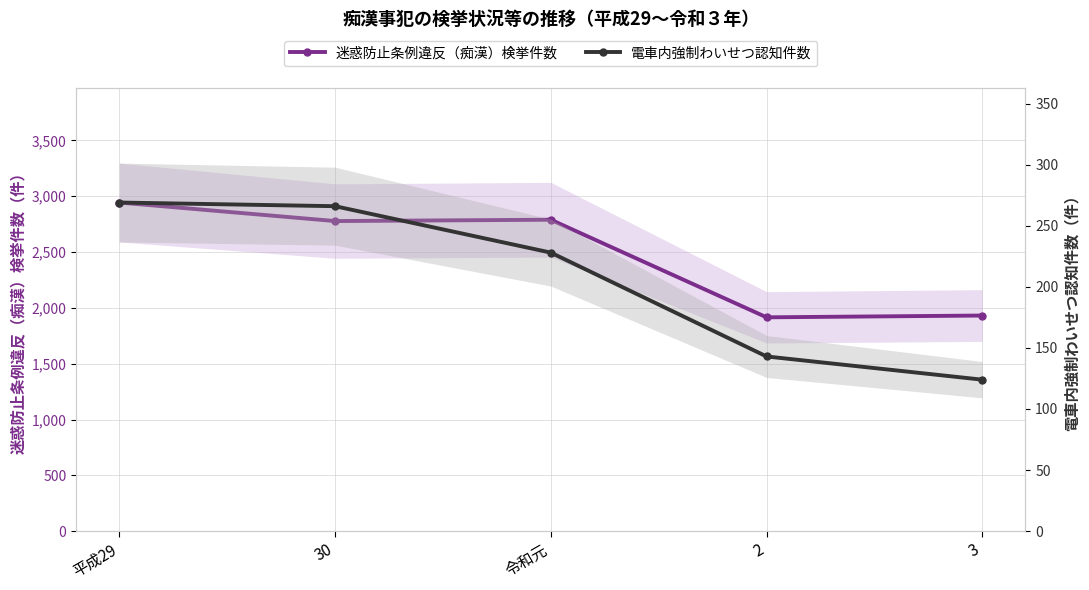

True or false: 電車内強制わいせつ認知件数 has a value of 124 at 3.

True